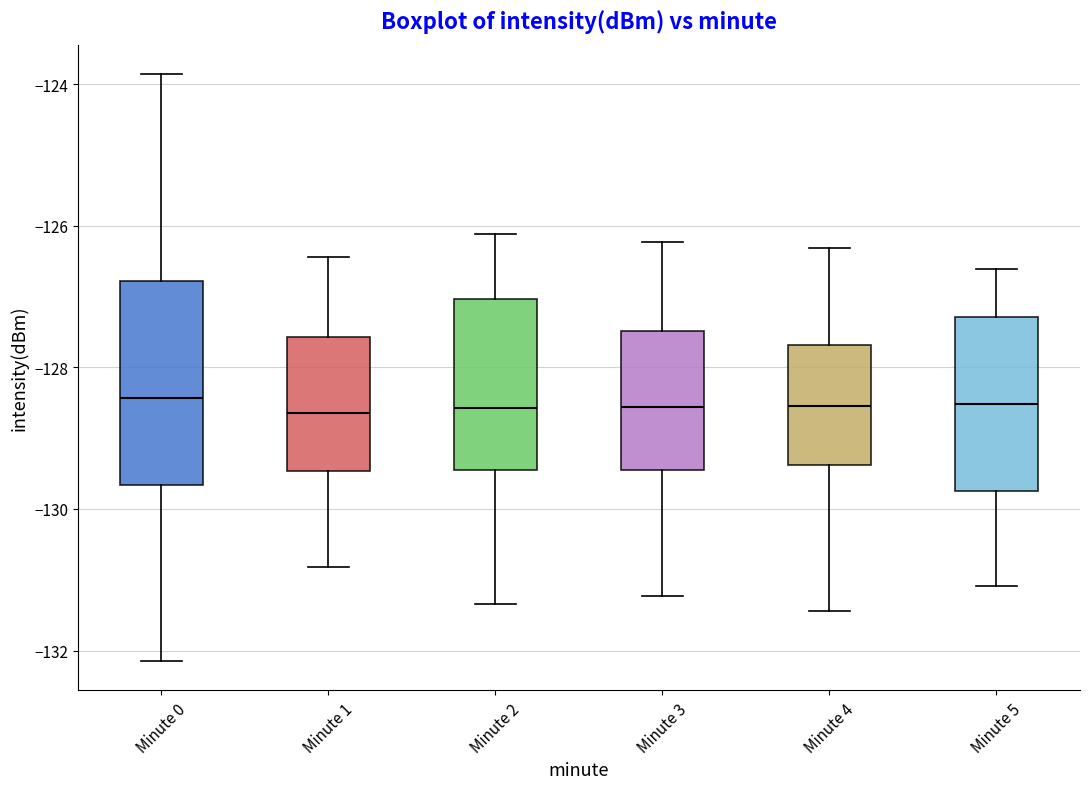

Reading left to right, transcribe this box plot: for each box, give where its median line is, the range the box spans, and where its two whiskers end, as read against the y-axis. The values are not printed on the chart, so give them approximately, as read against the axis.

Minute 0: median -128.4, box -129.6 to -126.8, whiskers -132.2 to -123.8
Minute 1: median -128.6, box -129.4 to -127.6, whiskers -130.8 to -126.4
Minute 2: median -128.6, box -129.4 to -127.0, whiskers -131.4 to -126.2
Minute 3: median -128.6, box -129.4 to -127.4, whiskers -131.2 to -126.2
Minute 4: median -128.6, box -129.4 to -127.6, whiskers -131.4 to -126.4
Minute 5: median -128.6, box -129.8 to -127.2, whiskers -131.0 to -126.6